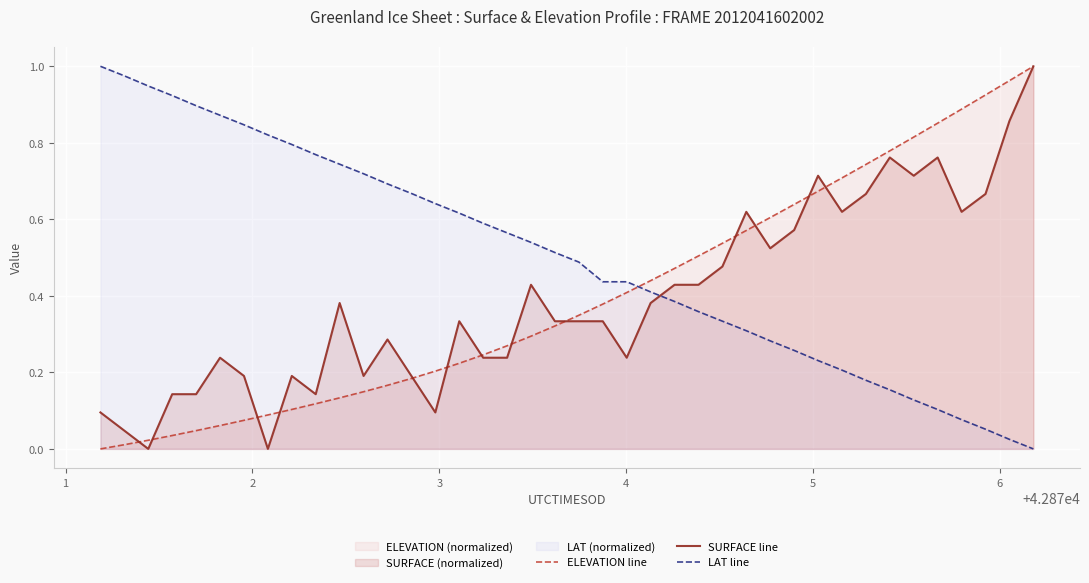

How many intersections are there between LAT line and ELEVATION line?

1